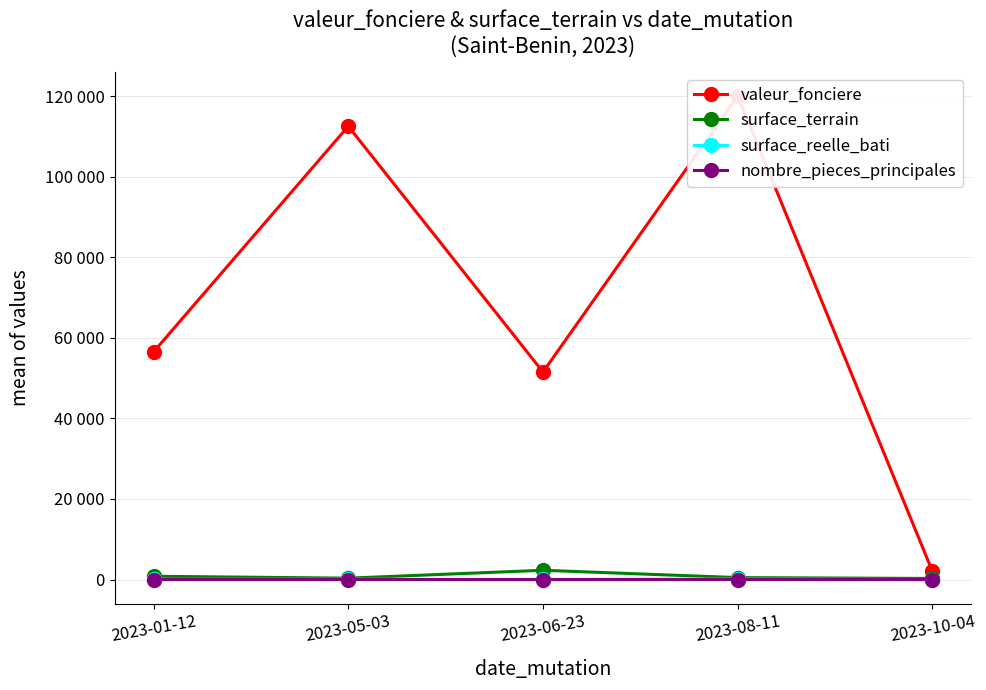

Read the surface_reelle_bati value at 2023-05-03, to the nearest 50.

50